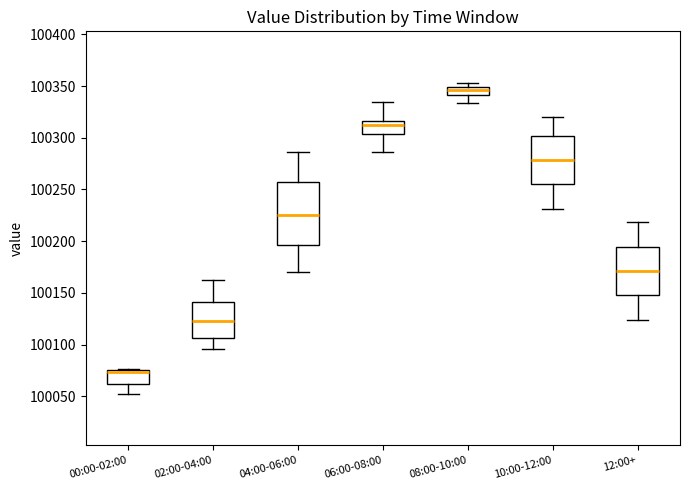

Comparing the boxes themselves (not the whiskers), which one is the tallest?

04:00-06:00